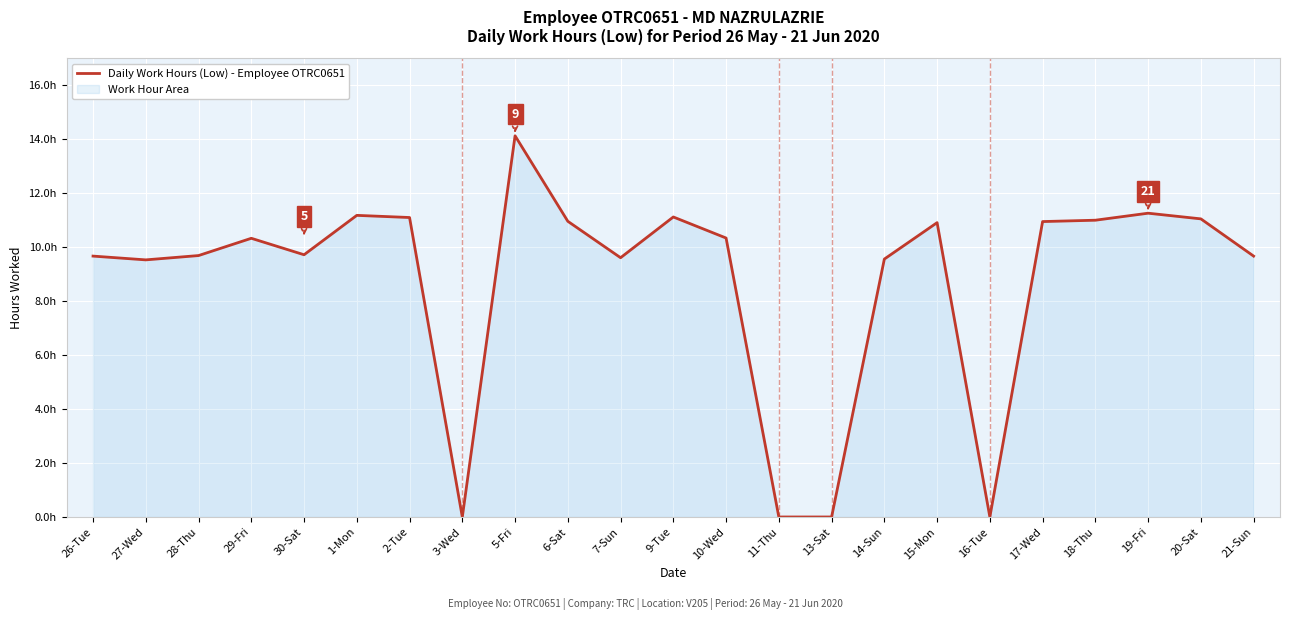

How many data points are above 10?

12